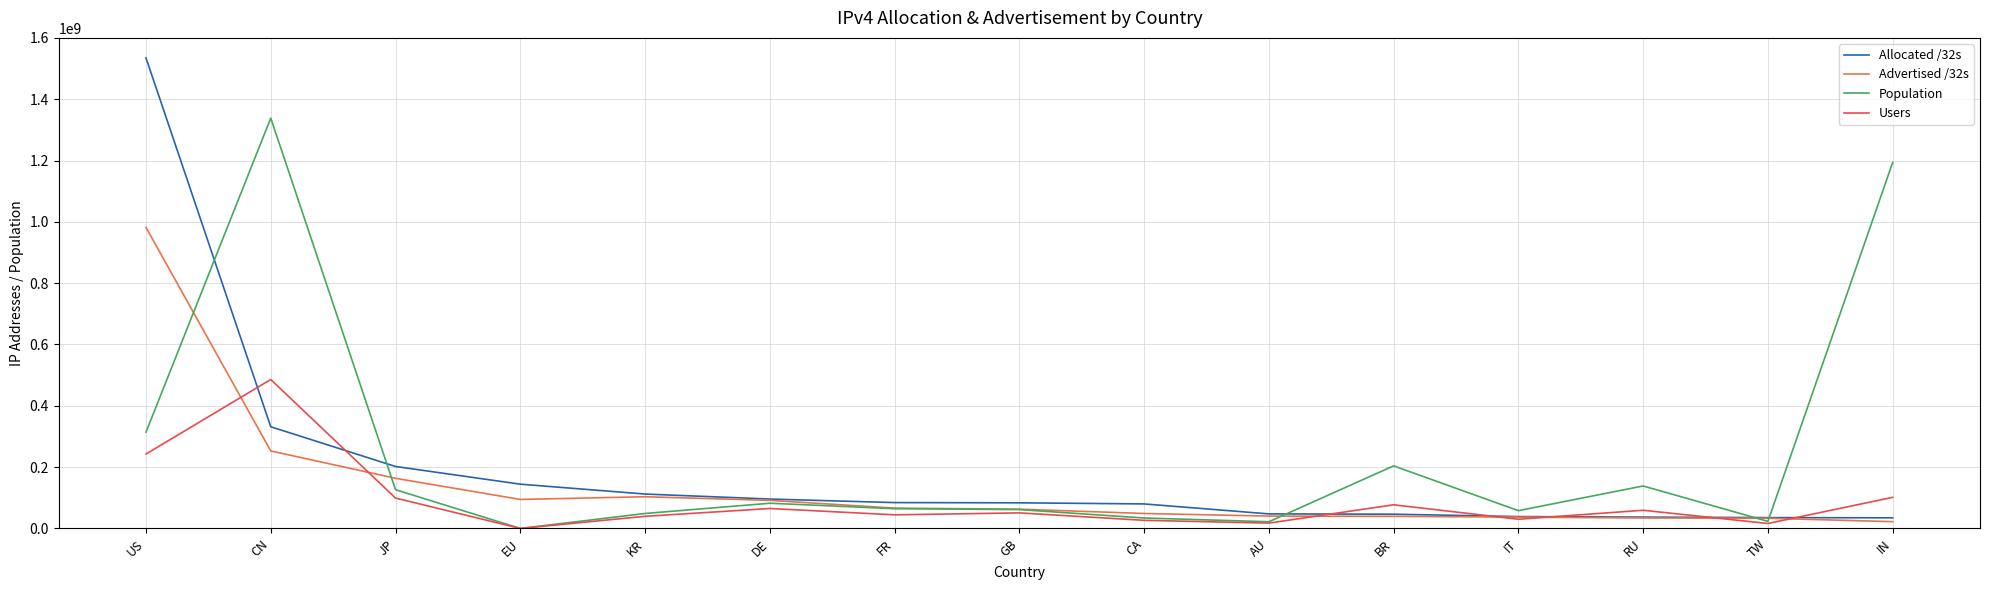

Rank the series by their maximum value, from lowest to highest.

Users, Advertised /32s, Population, Allocated /32s